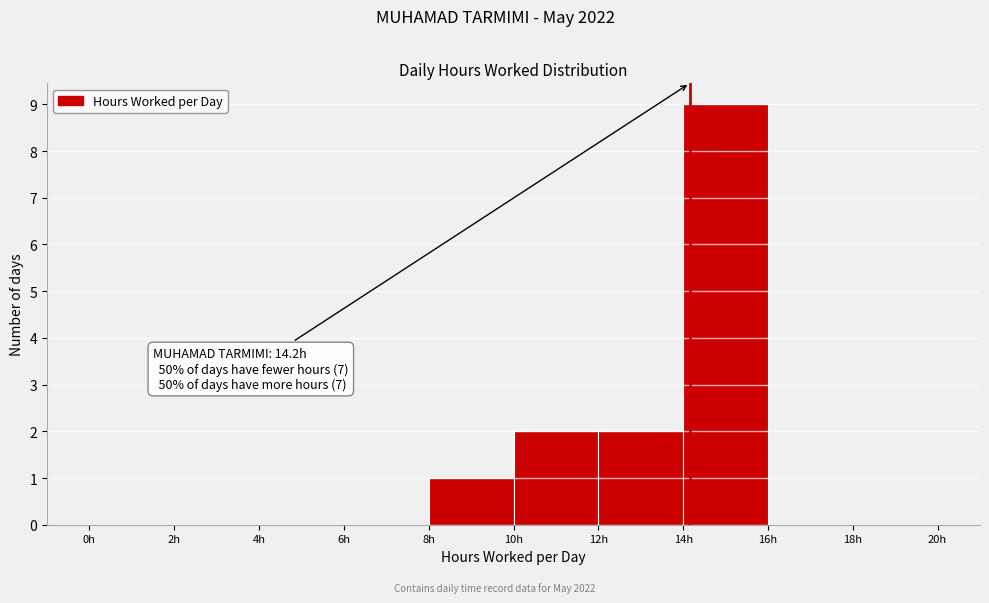

Over which range of the x-axis is the bar tallest?

14 to 16